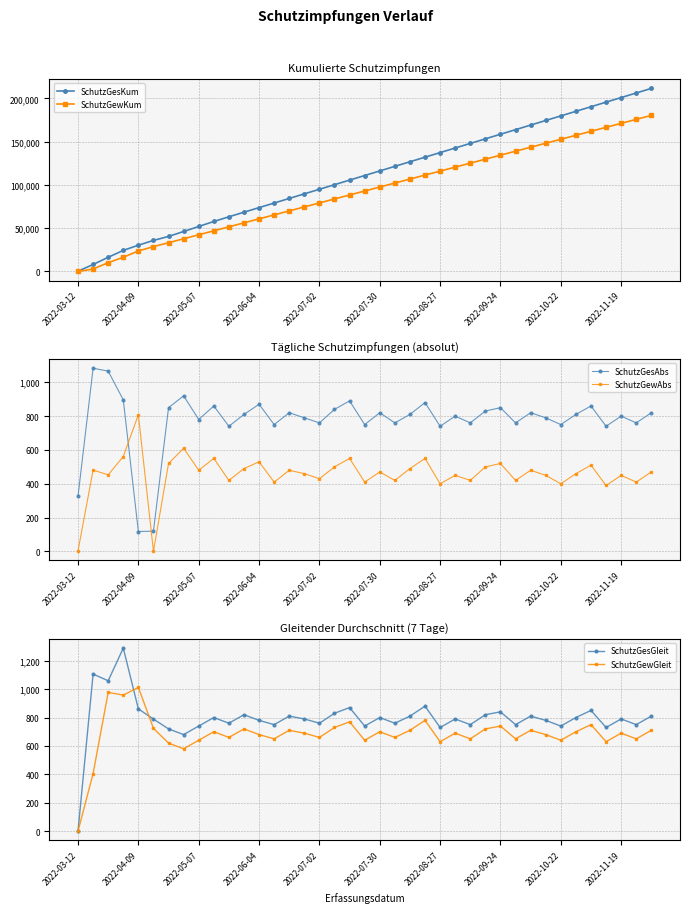

Where is SchutzGewKum nearest to the value 90202?

18